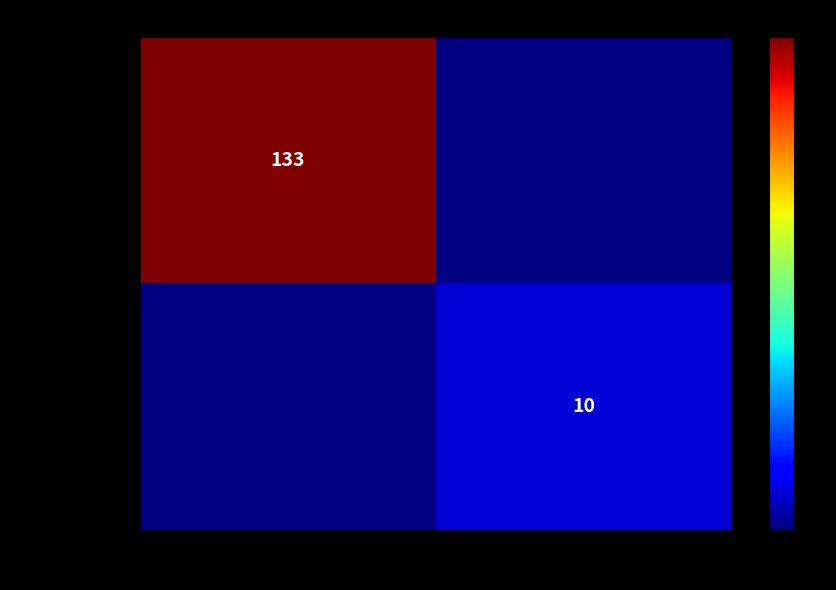

Is it true that e5c9e381... (-1) equals 204 at -1?

False